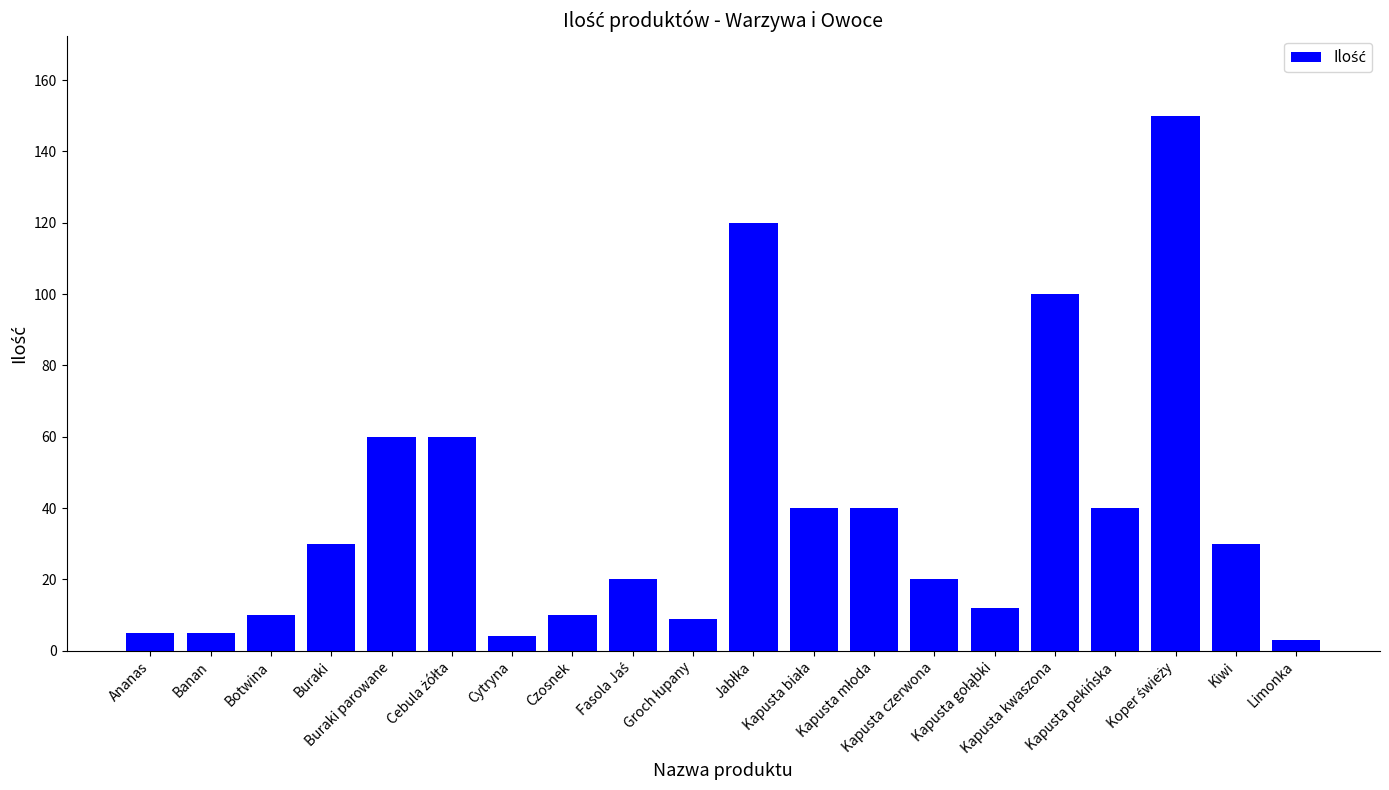

Are the bars horizontal?

No